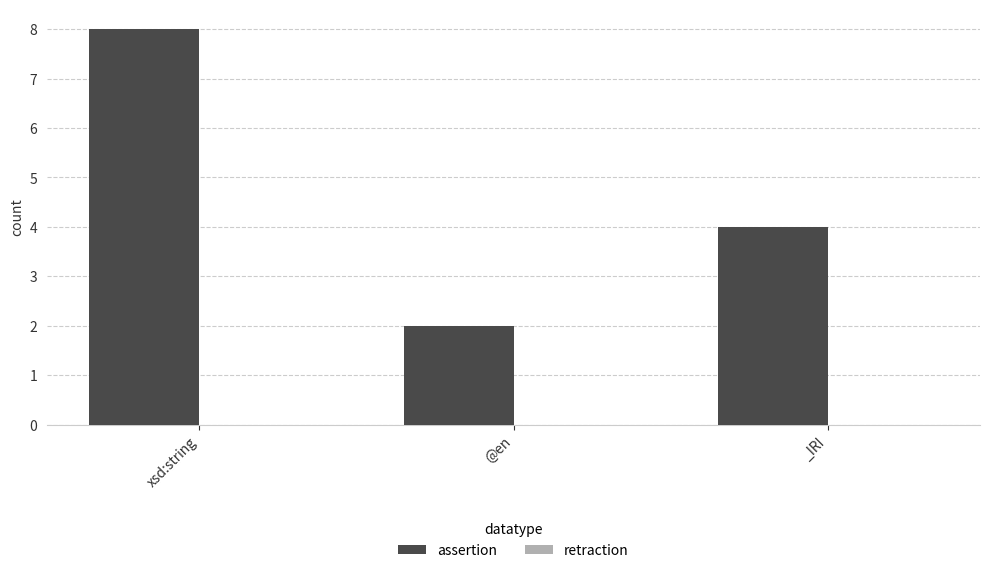

What is the label of the 2nd bar from the left?

@en